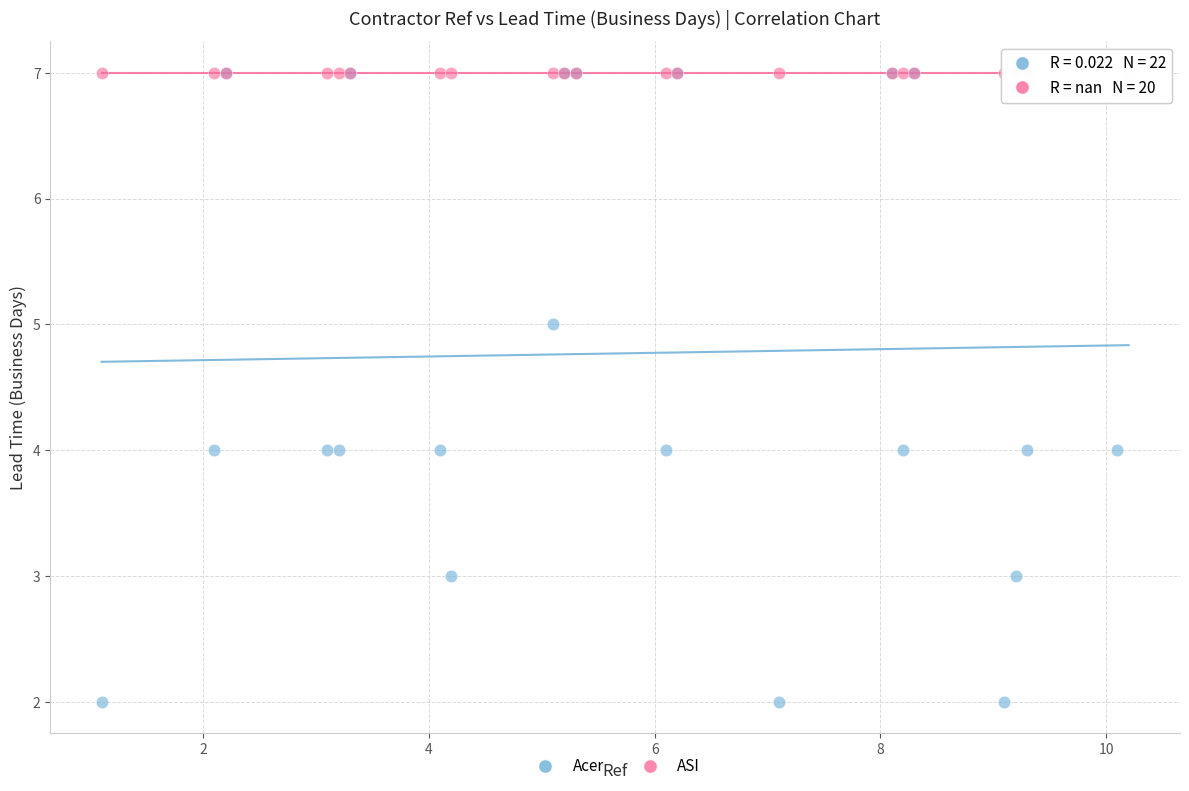

Which series reaches the minimum Y coordinate?

Acer